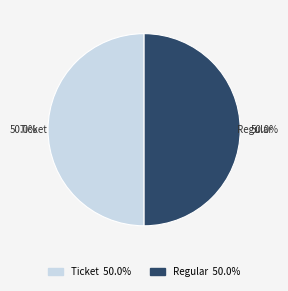

What is the ratio of the value at Regular to the value at Ticket?

1.0